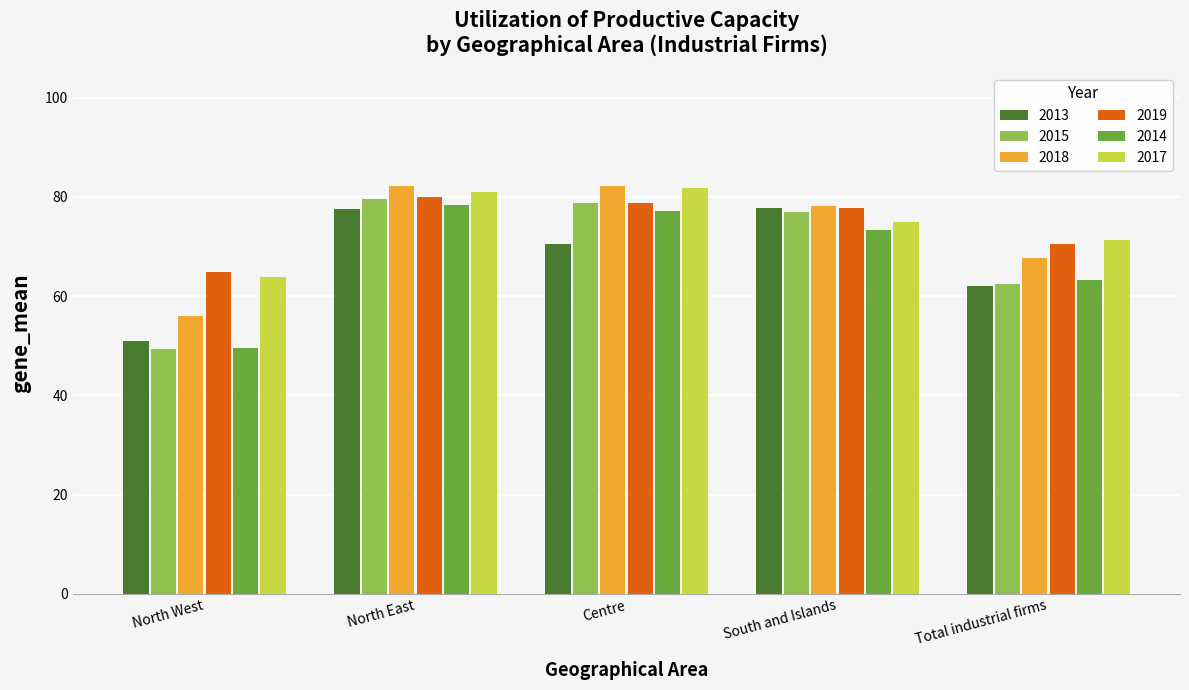

The 2019 series shows 70.4 at Total industrial firms. True or false?

True